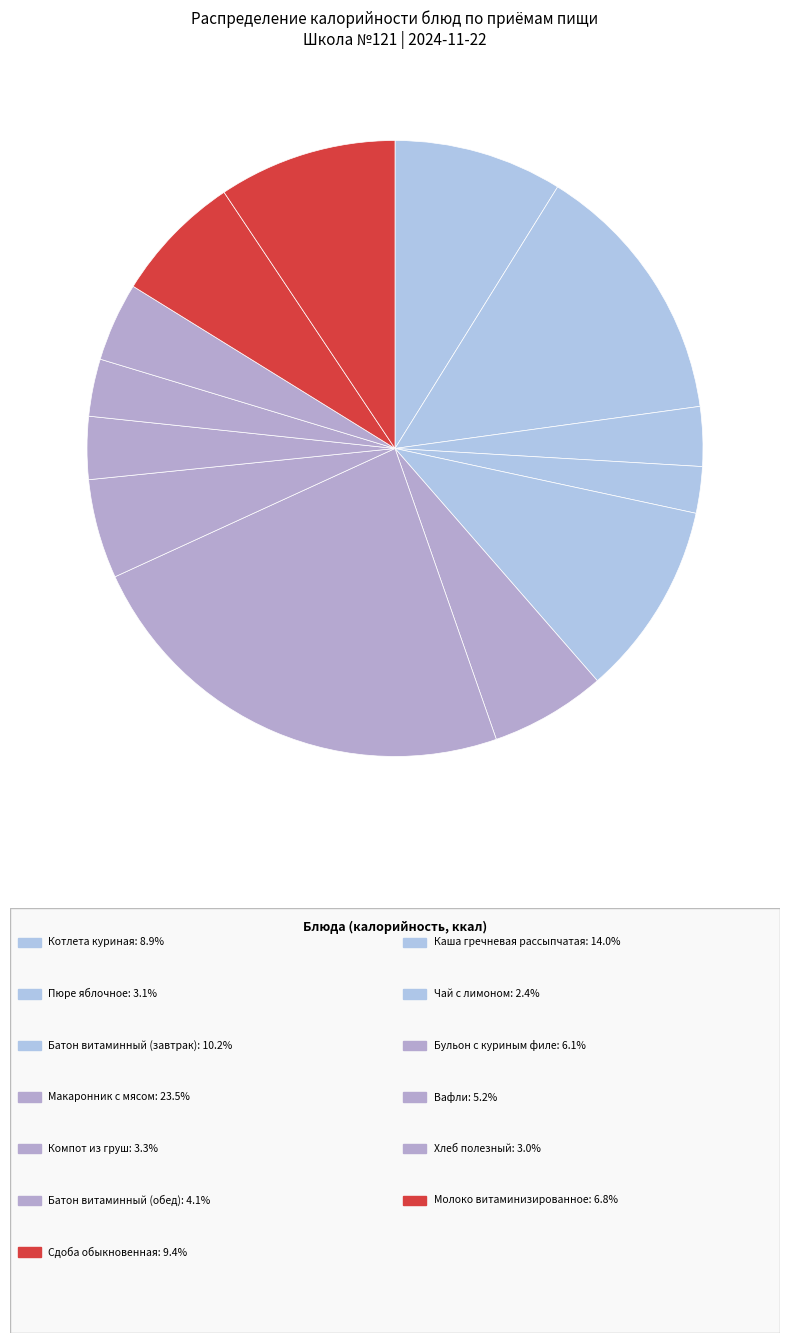

How many slices are in this pie chart?

13